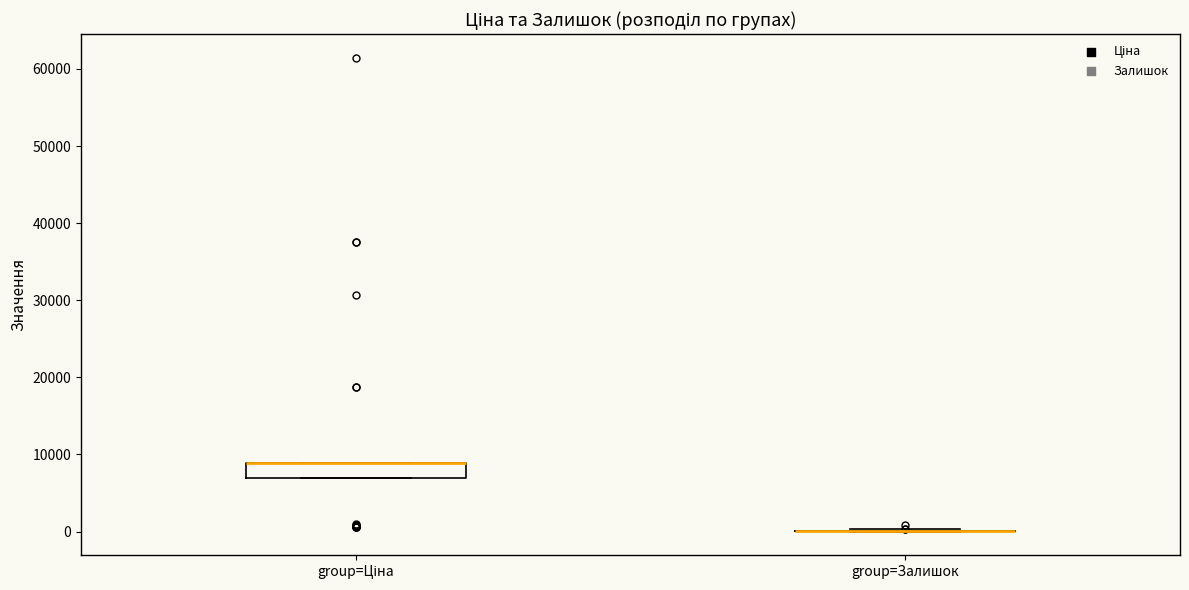

Reading left to right, transcribe this box plot: for each box, give where its median line is, the range the box spans, and where its two whiskers end, as read against the y-axis. The values are not printed on the chart, so give them approximately, as read against the axis.

group=Ціна: median 9000 (drawn on the box's upper edge), box 7000 to 9000, whiskers 7000 to 9000
group=Залишок: box collapsed to a line at 0, whiskers 0 to 0